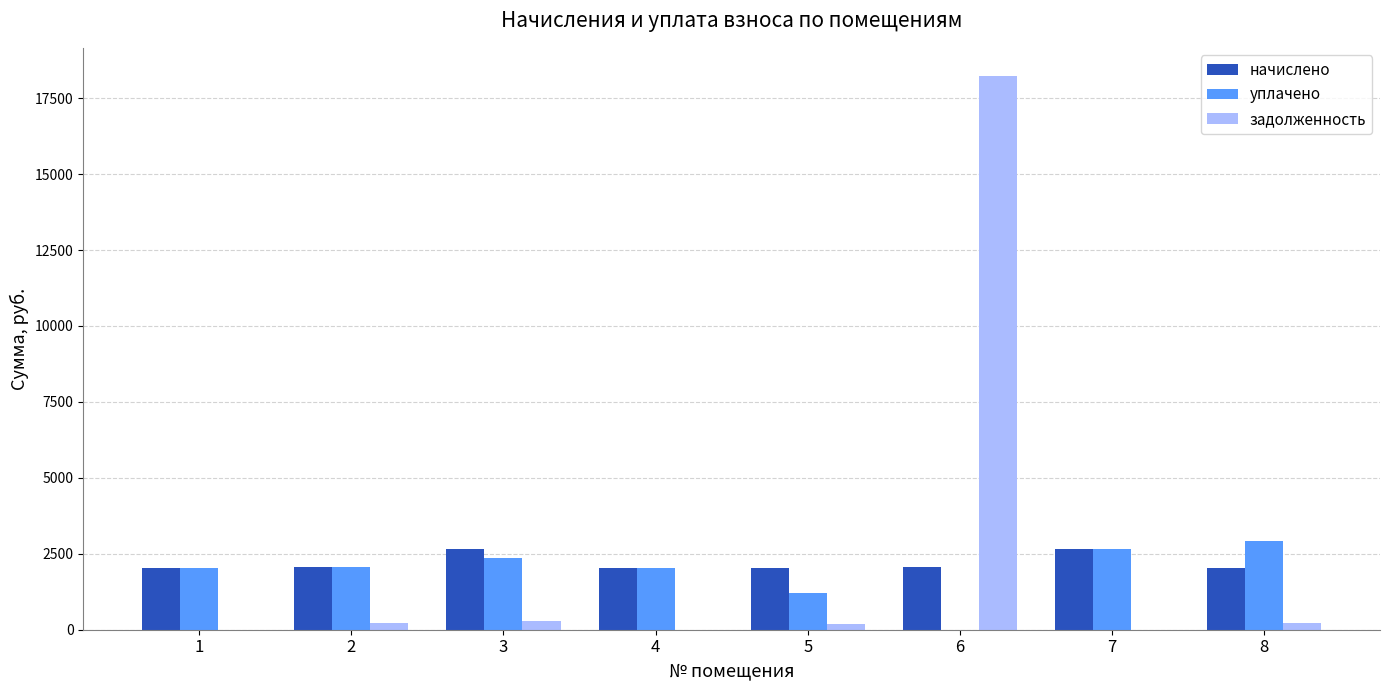

What is the total value across all series at 4?

4054.1